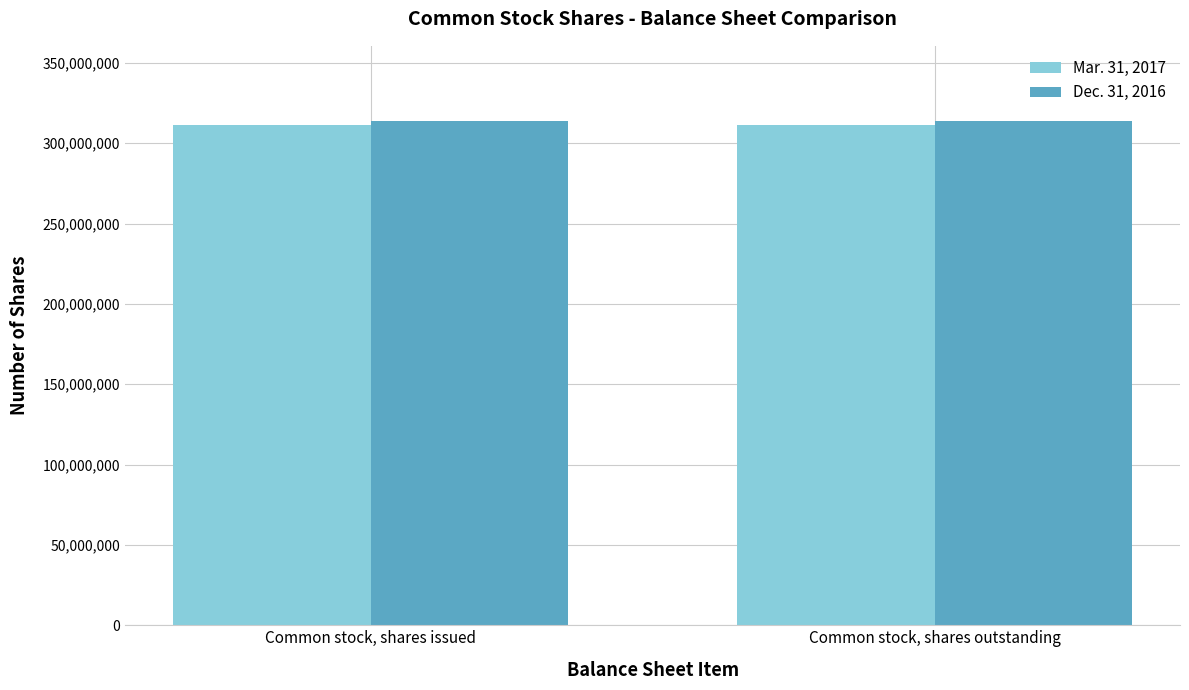

What are all the series names shown in the legend?

Mar. 31, 2017, Dec. 31, 2016